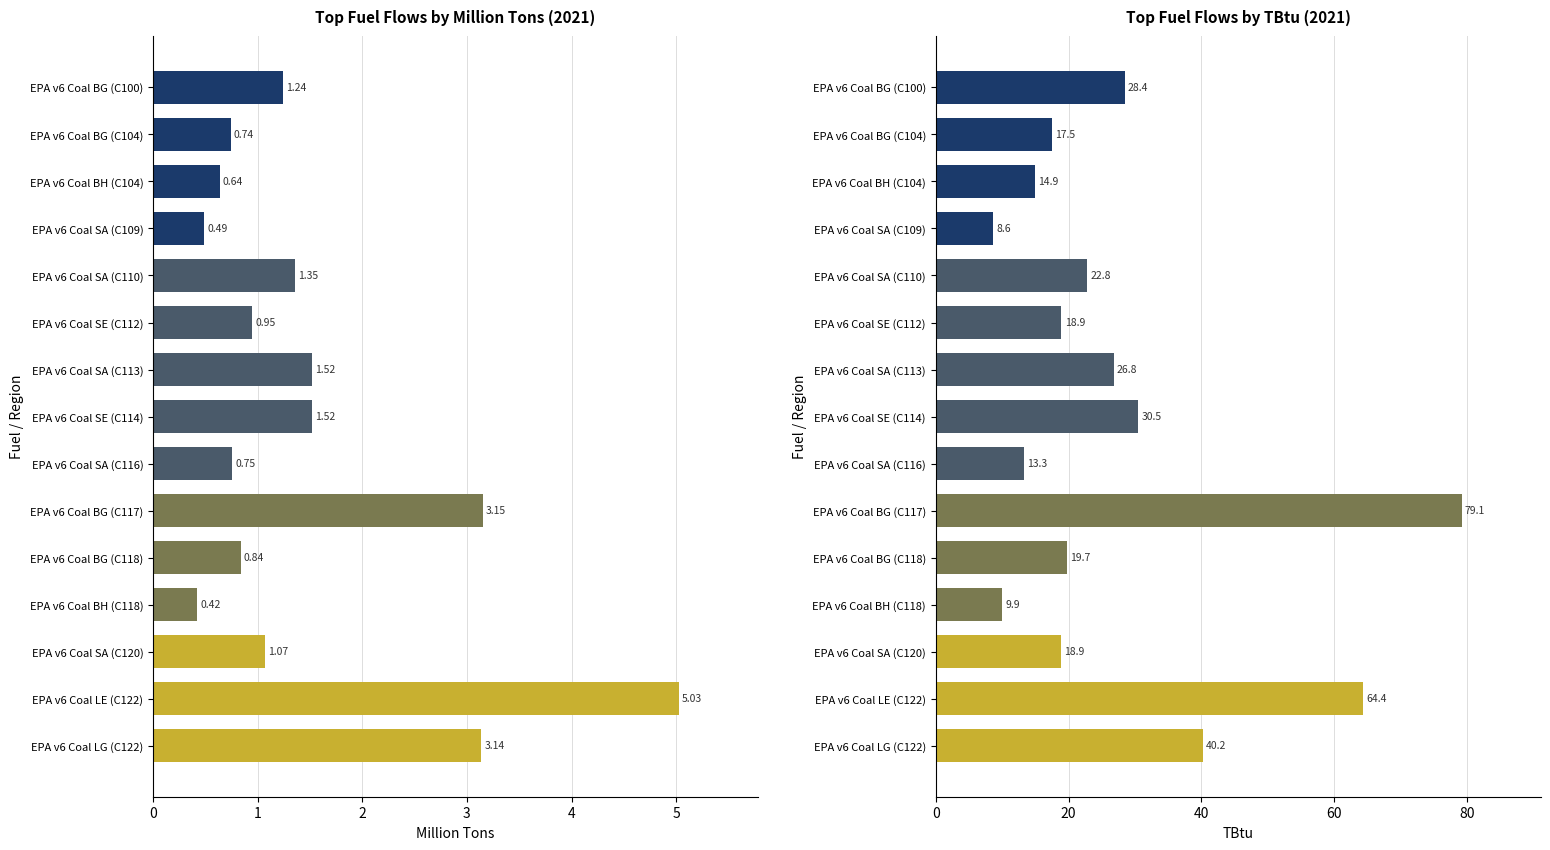

The value of TBtu at EPA v6 Coal LG (C122) is 62.0. True or false?

False